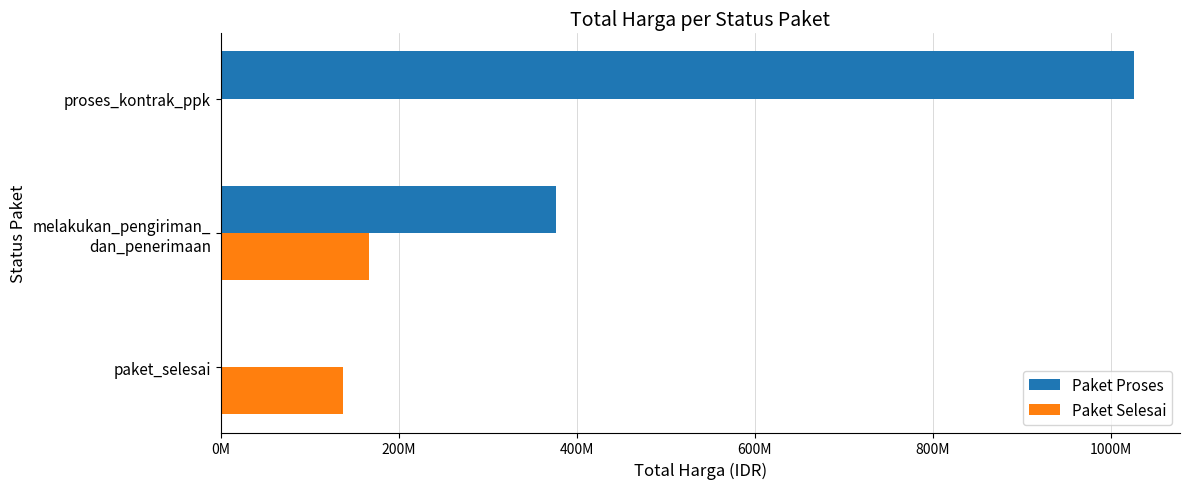

What are all the series names shown in the legend?

Paket Proses, Paket Selesai